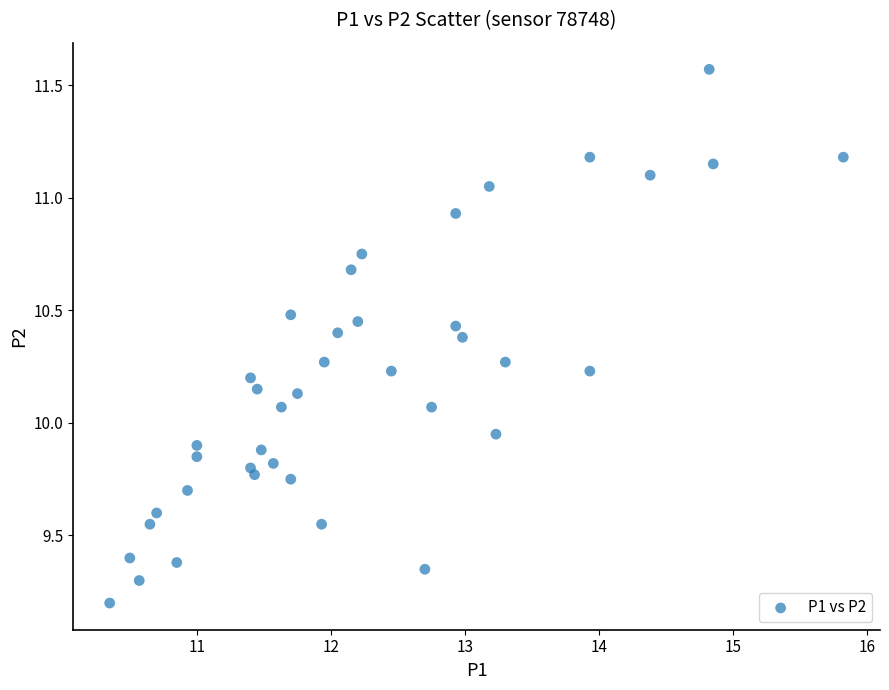

What is the range of X values (max minus min)?

5.5